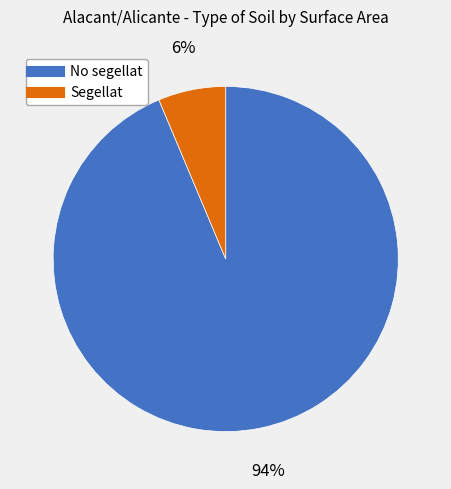

Rank the categories by value from lowest to highest.

Segellat, No segellat